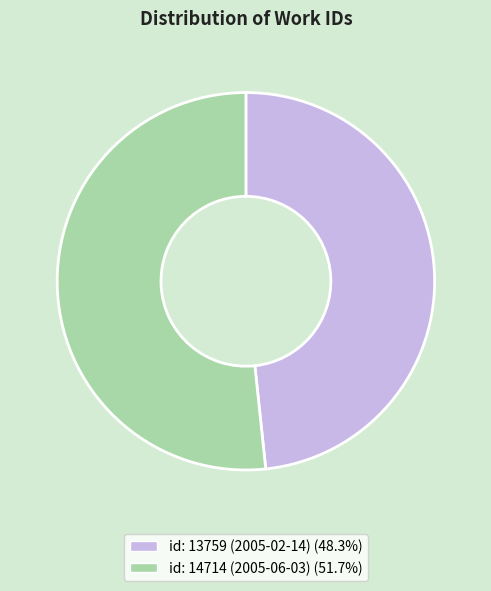

Does id: 13759 (2005-02-14) account for over 50% of the chart?

No